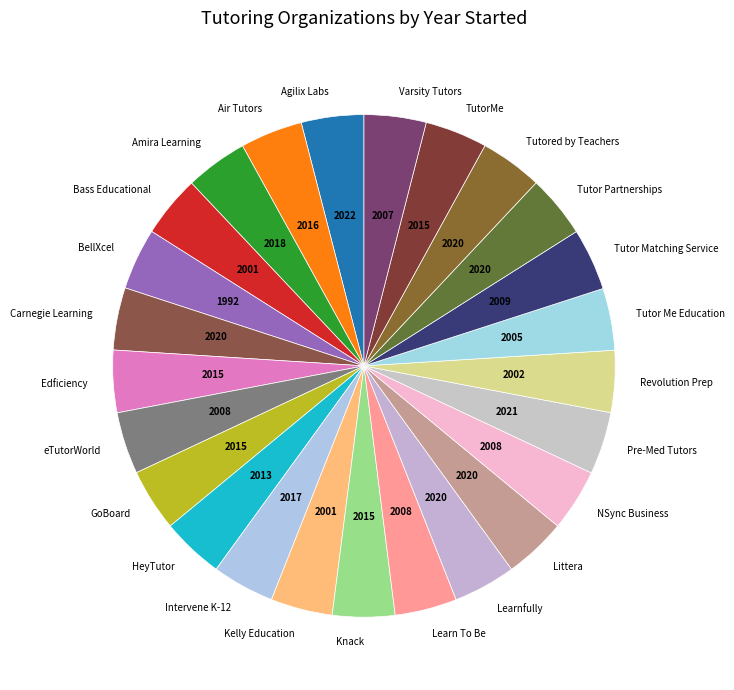

Count the number of slices in the pie.

25